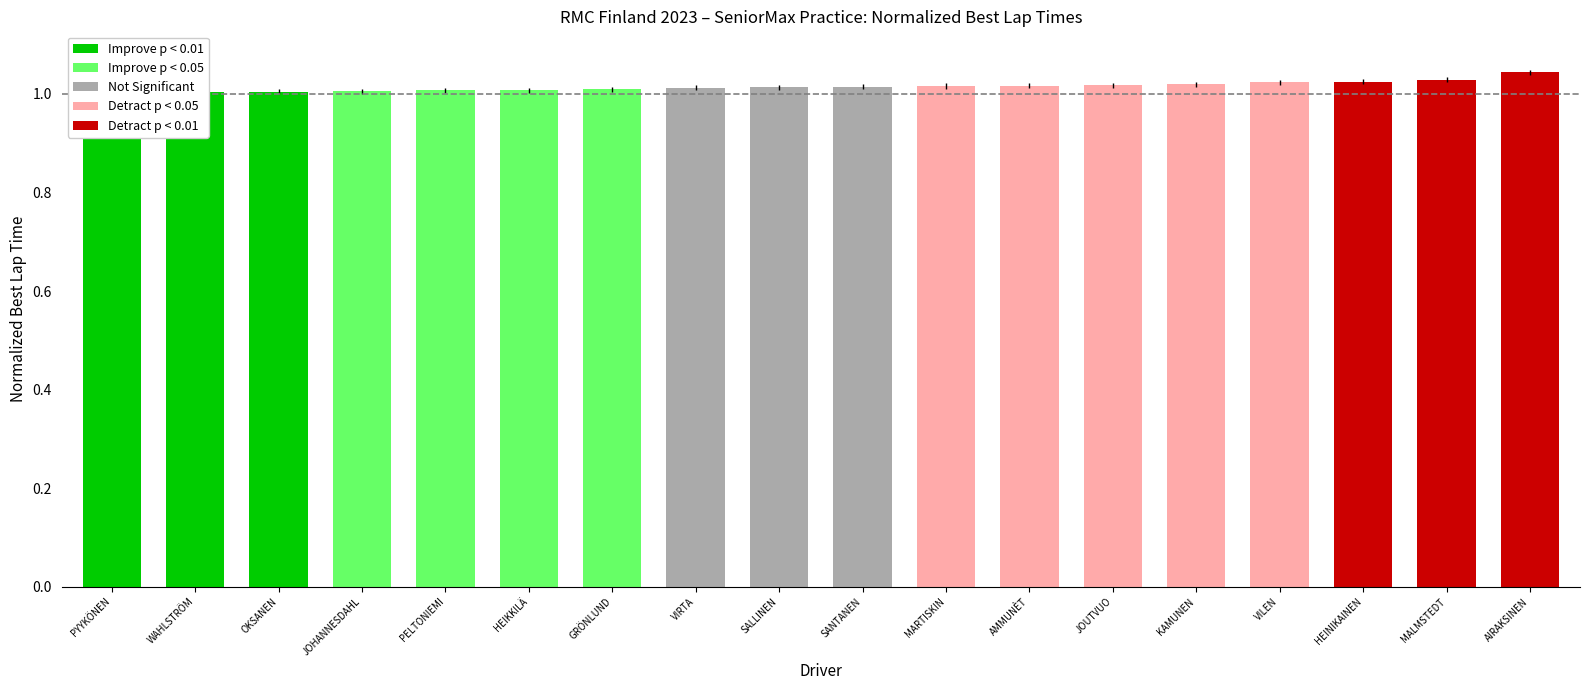

Is it true that the value at SALLINEN is 1.4?

False